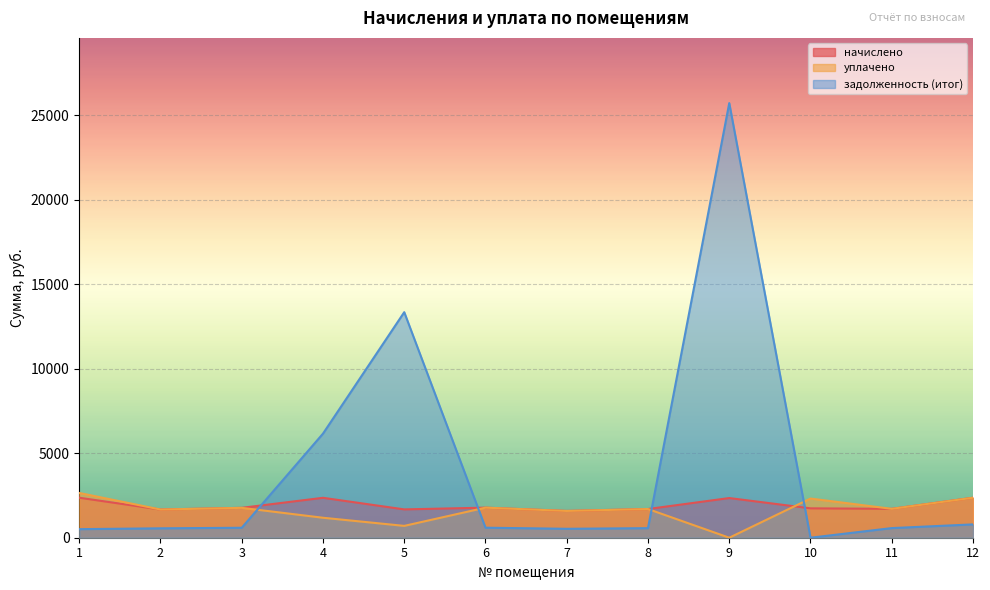

Is it true that начислено equals 2225.3 at 5?

False